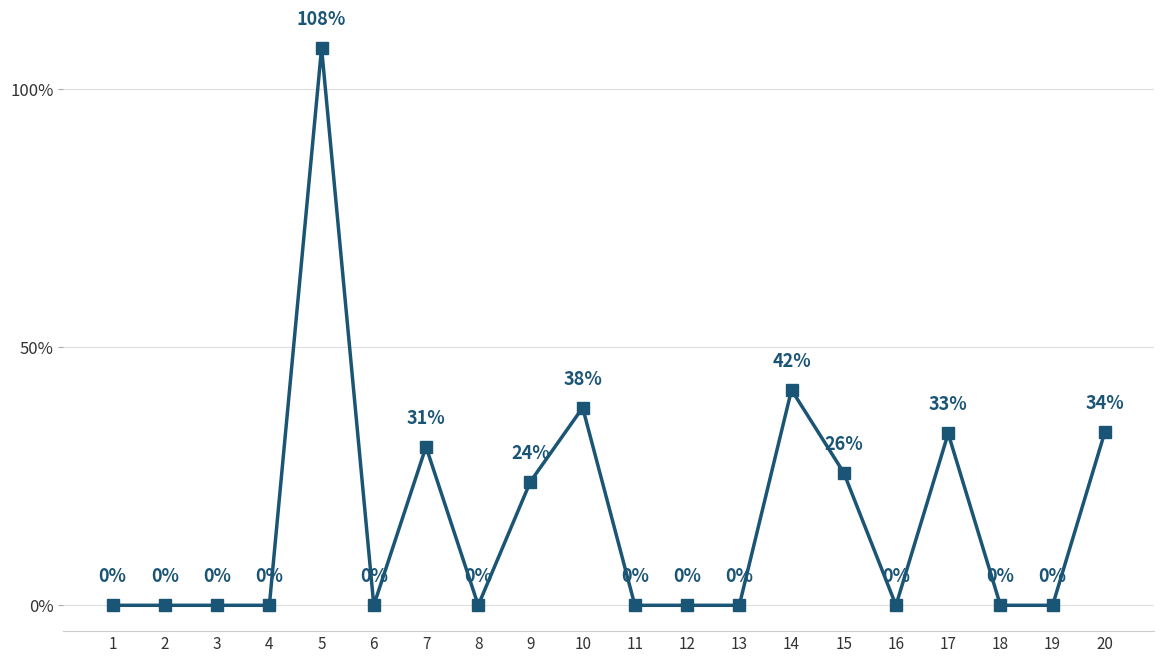

What is the difference between the second highest and second lowest values?

41.7